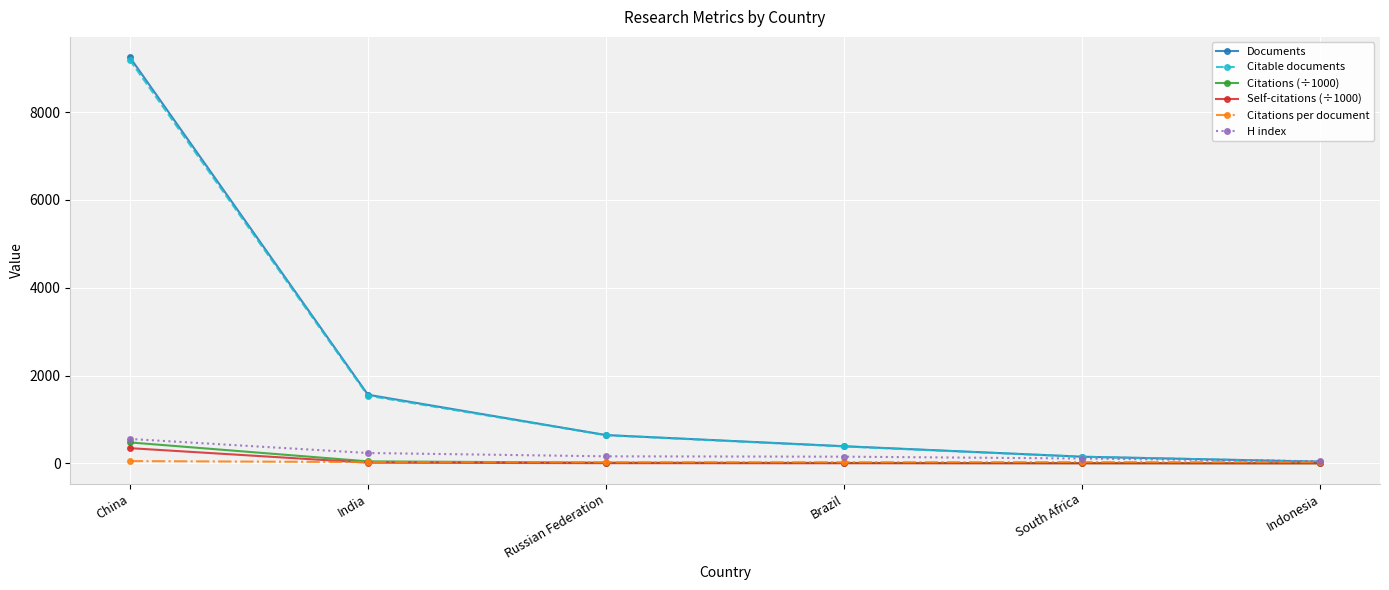

What position from the left is Russian Federation?

3